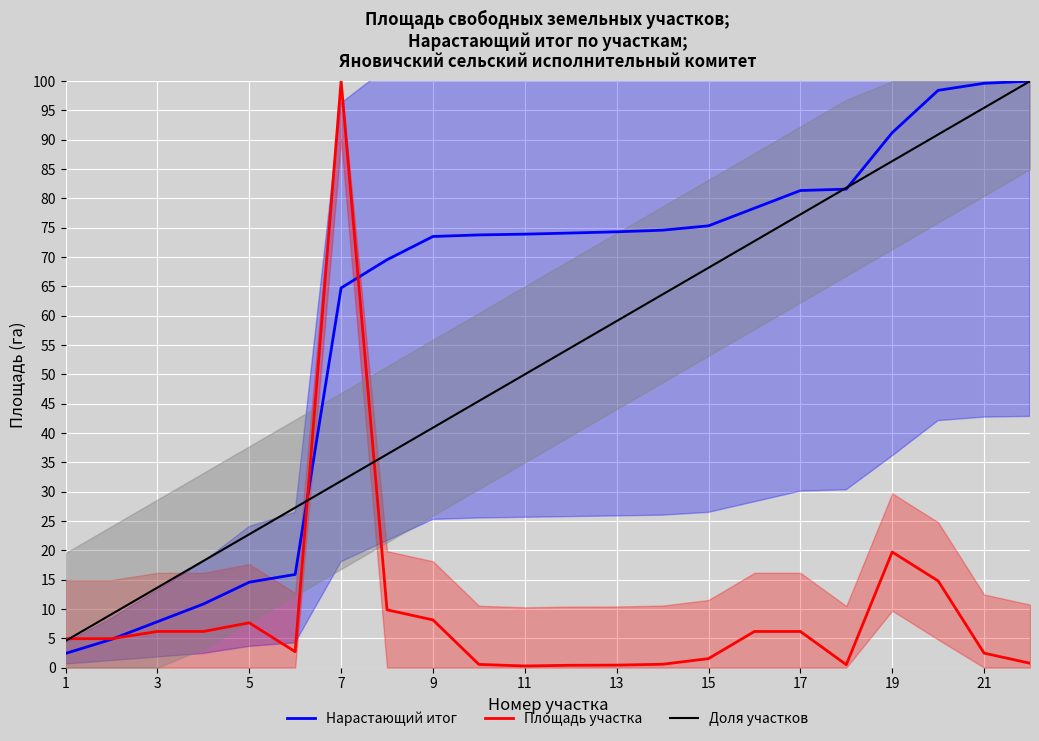

Is it true that Площадь участка equals 0.4 at 13?

True